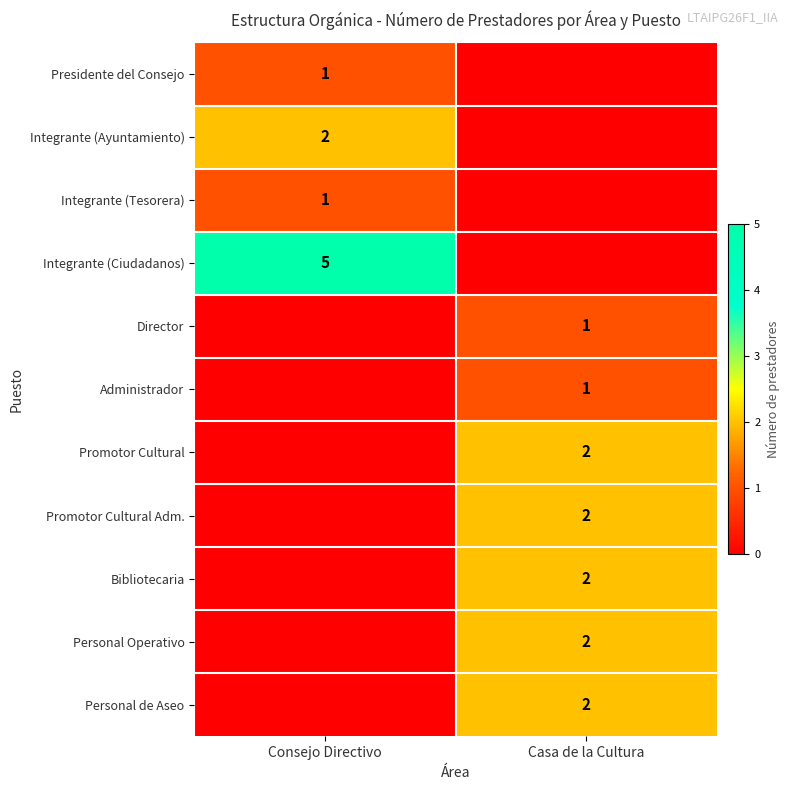

The Administrador series shows 1 at Casa de la Cultura. True or false?

True